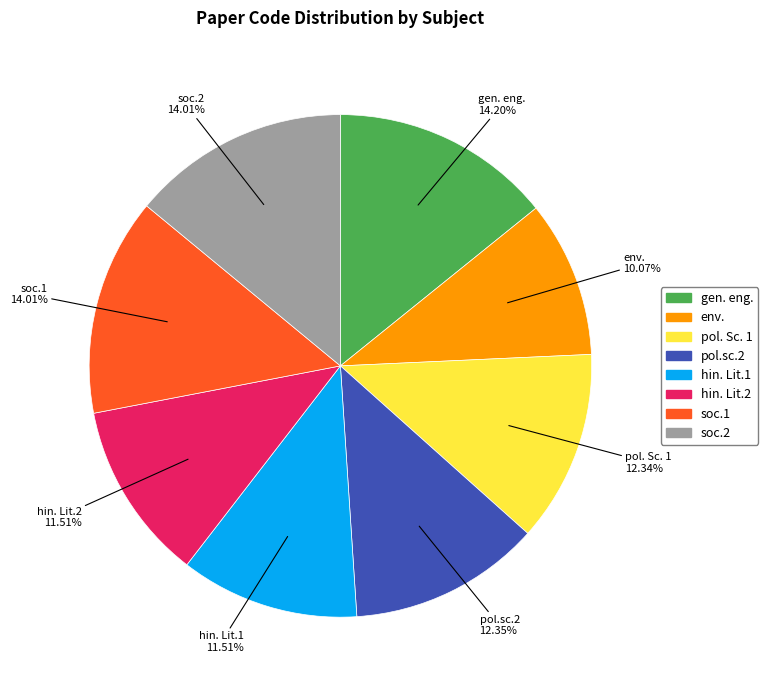

To the nearest percent, what is the combined percentage of pol.sc.2 and hin. Lit.1?

24%